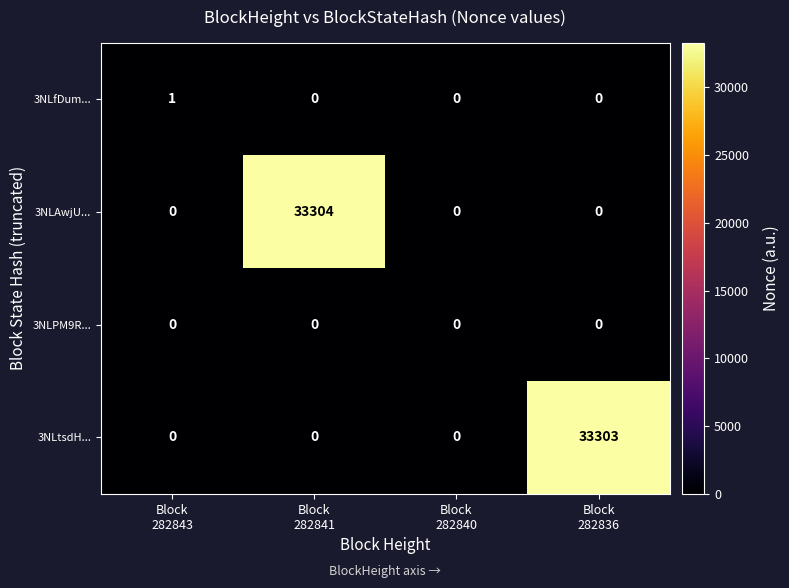

How many 3NLfDum... values are between 0 and 1?

4